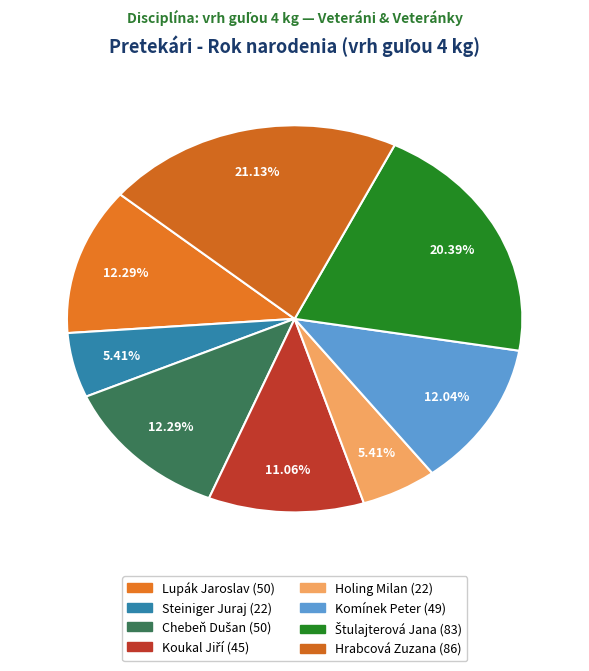

Combined, do Koukal Jiří and Chebeň Dušan account for over 50%?

No